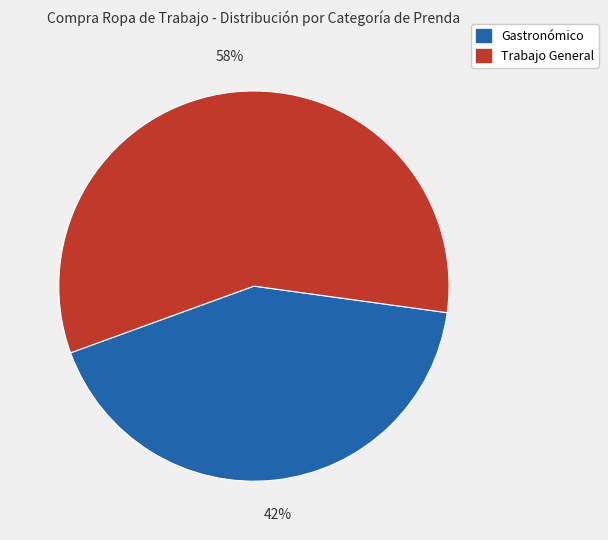

To the nearest percent, what is the average slice percentage?

50%